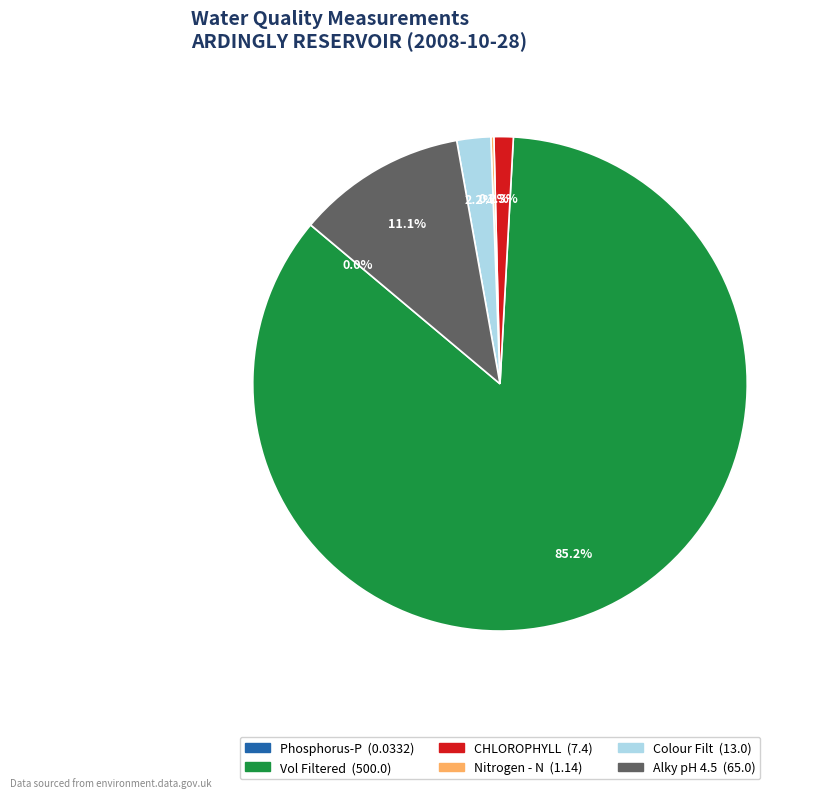

To the nearest percent, what is the average slice percentage?

17%